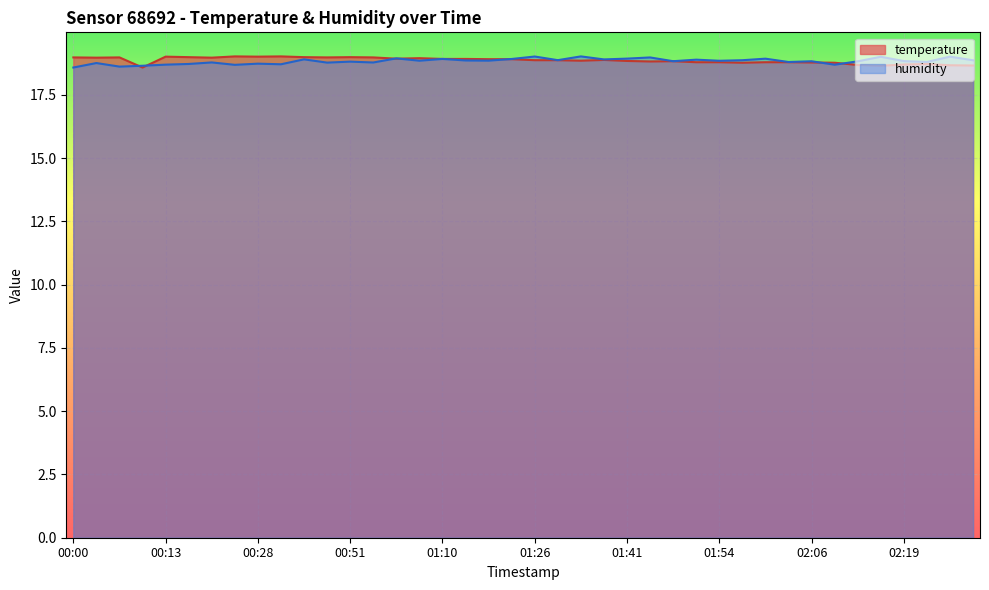

Rank the series at 01:54 from highest to lowest value.

humidity, temperature